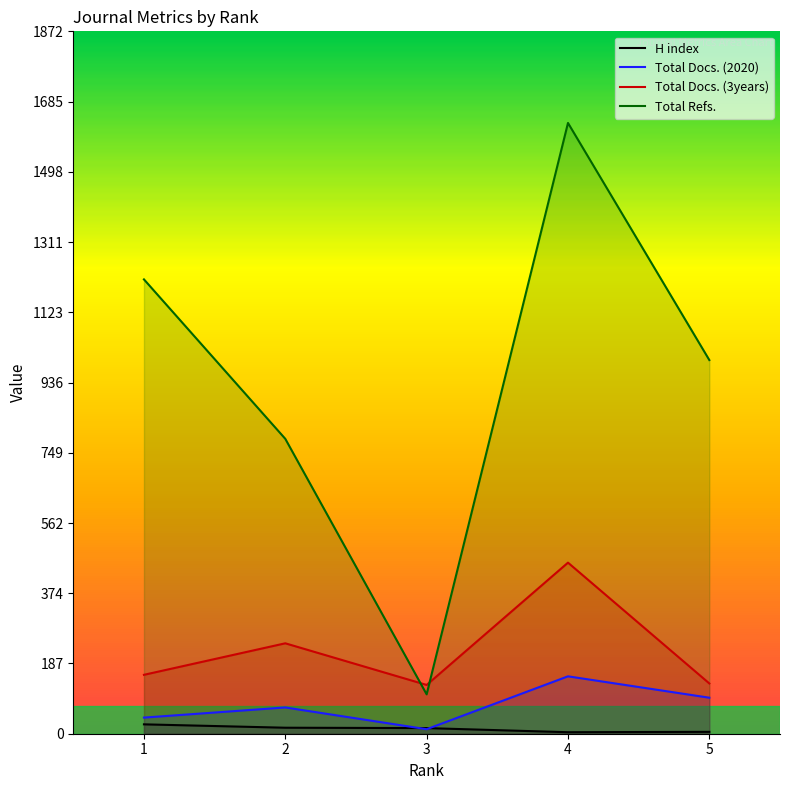

Is the value of H index at 4 greater than the value of Total Docs. (2020) at 5?

No